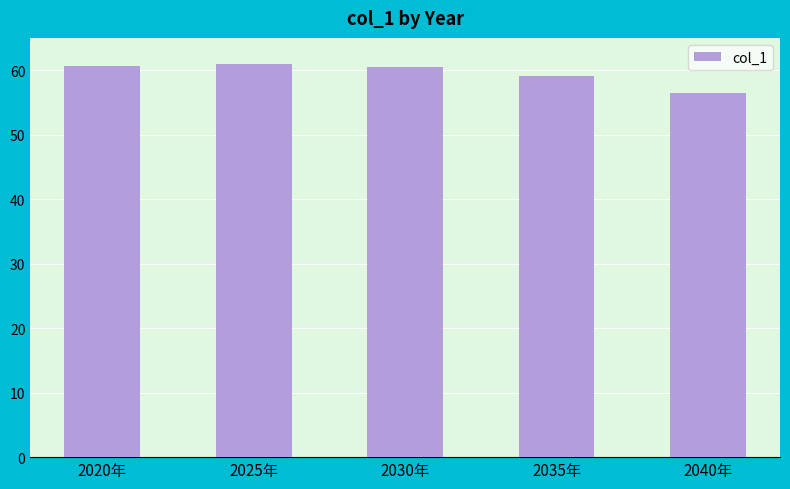

What is the minimum value shown in the chart?

56.4